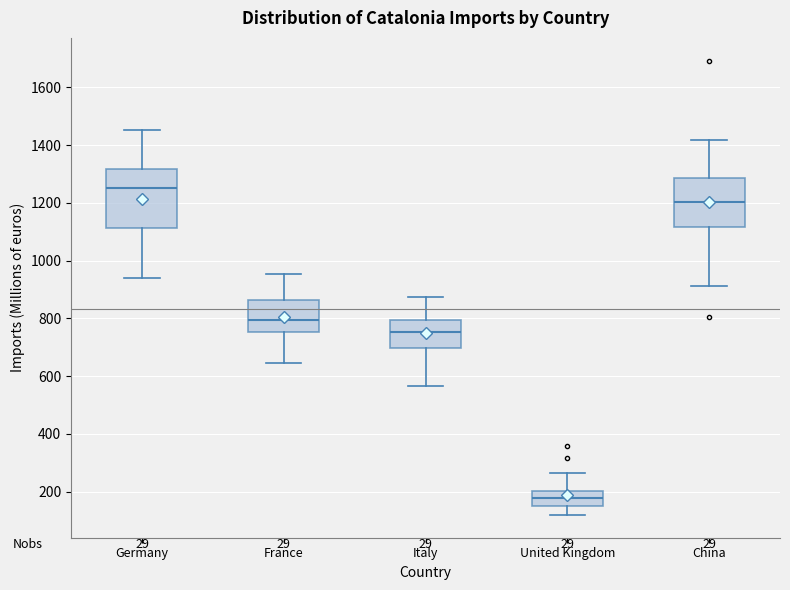

Reading left to right, transcribe this box plot: for each box, give where its median line is, the range the box spans, and where its two whiskers end, as read against the y-axis. The values are not printed on the chart, so give them approximately, as read against the axis.

Germany: median 1260, box 1120 to 1320, whiskers 940 to 1460
France: median 800, box 760 to 860, whiskers 640 to 960
Italy: median 760, box 700 to 800, whiskers 560 to 880
United Kingdom: median 180, box 140 to 200, whiskers 120 to 260
China: median 1200, box 1120 to 1280, whiskers 920 to 1420